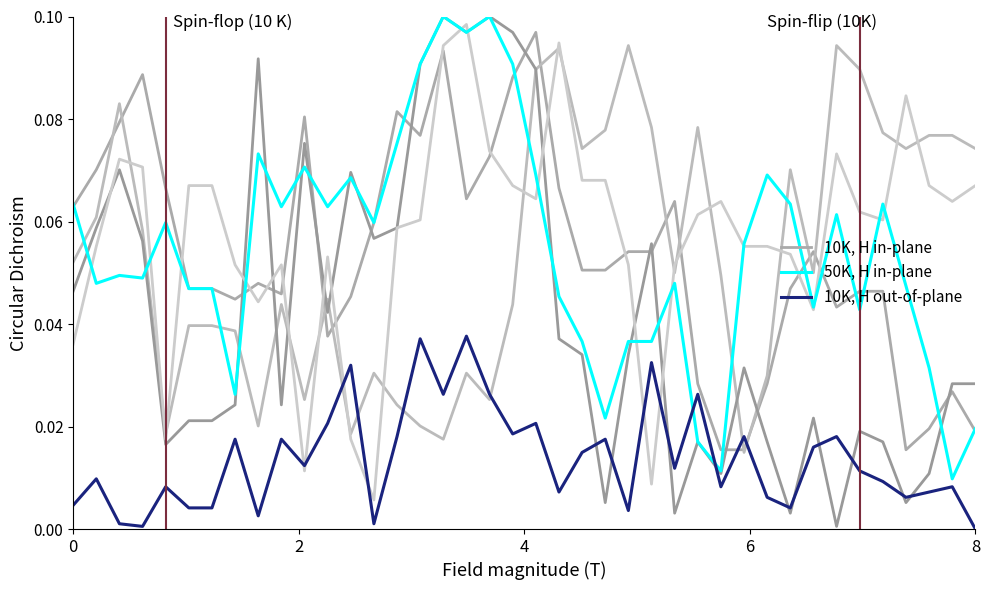

What is the difference between the maximum and minimum values in the 50K, H in-plane series?

0.1